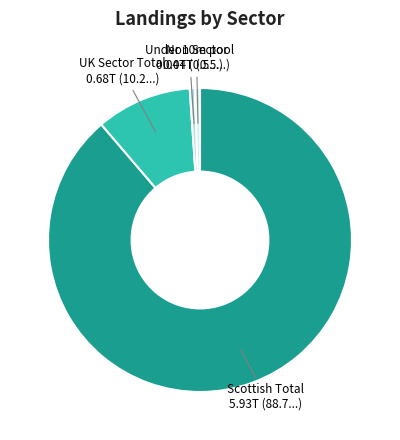

Does any single category account for the majority?

Yes